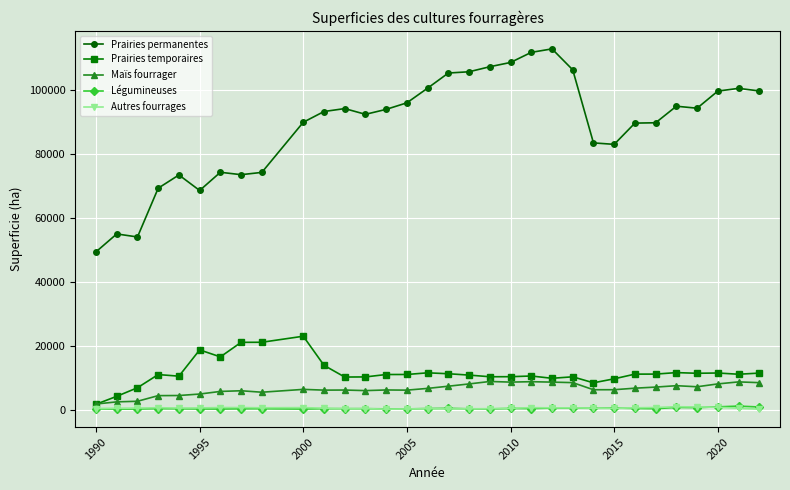

What is the lowest value of the Prairies permanentes series?

49441